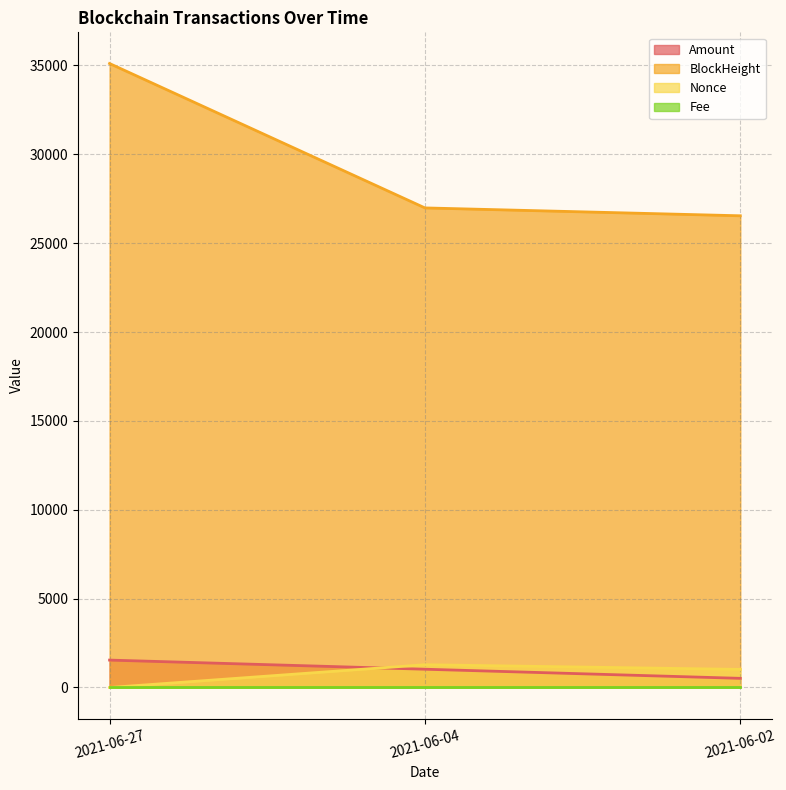

Which series has the largest range (max minus min)?

BlockHeight